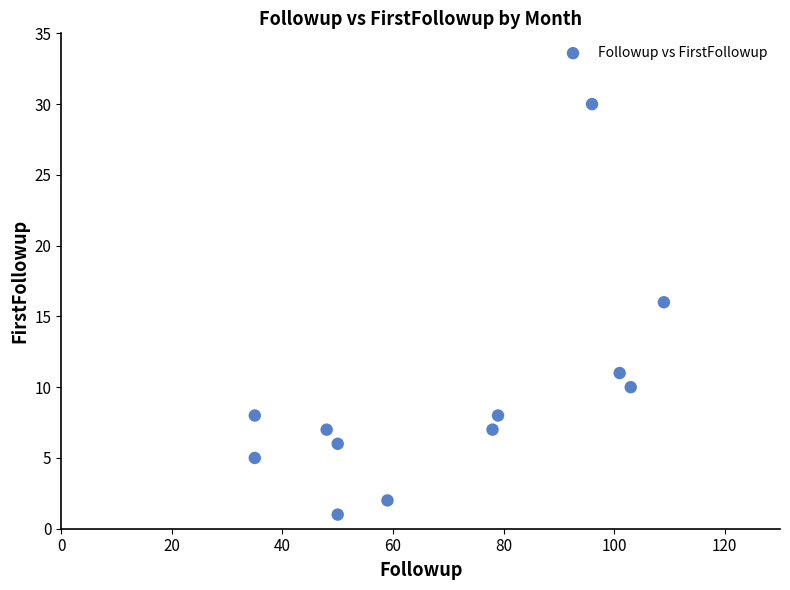

What Y value in the scatter plot is closest to 15?

16